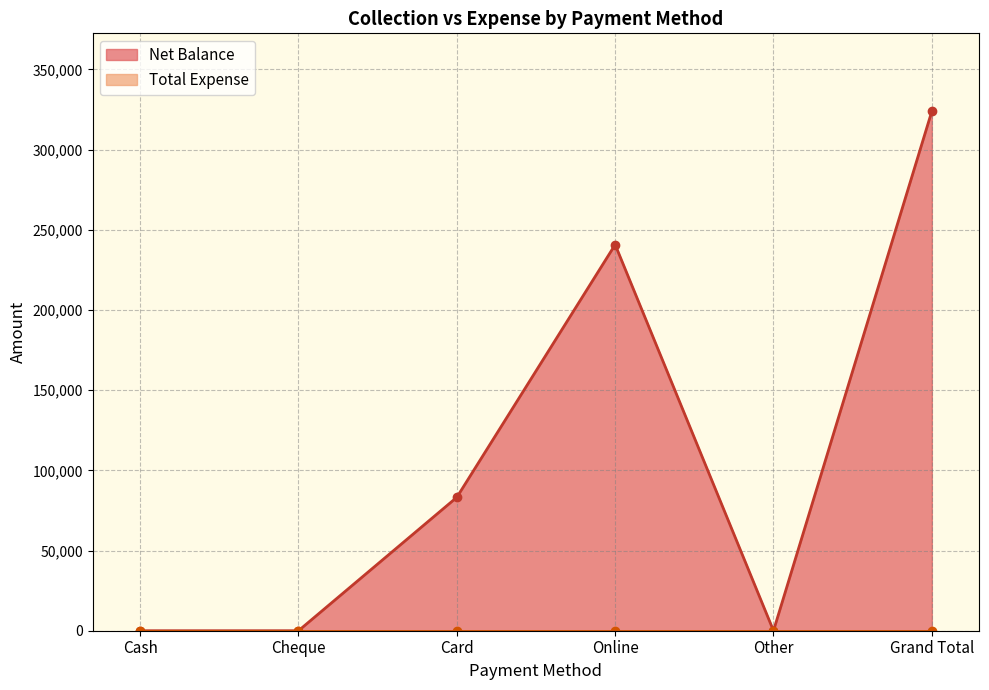

Where is the first local minimum?

Other